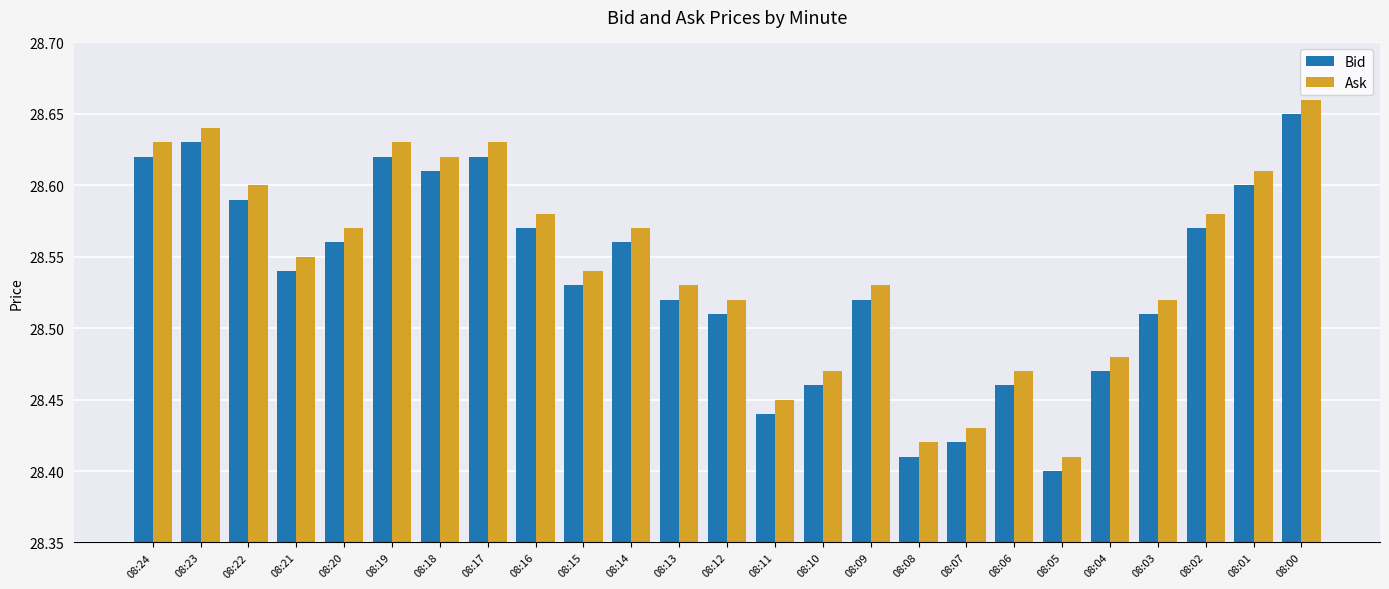

The value of Ask at 08:15 is 51.0. True or false?

False